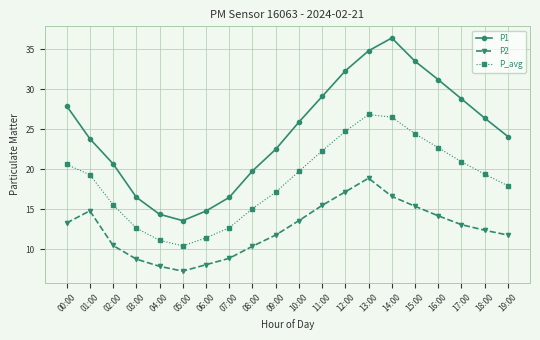

How many lines are shown in the chart?

3